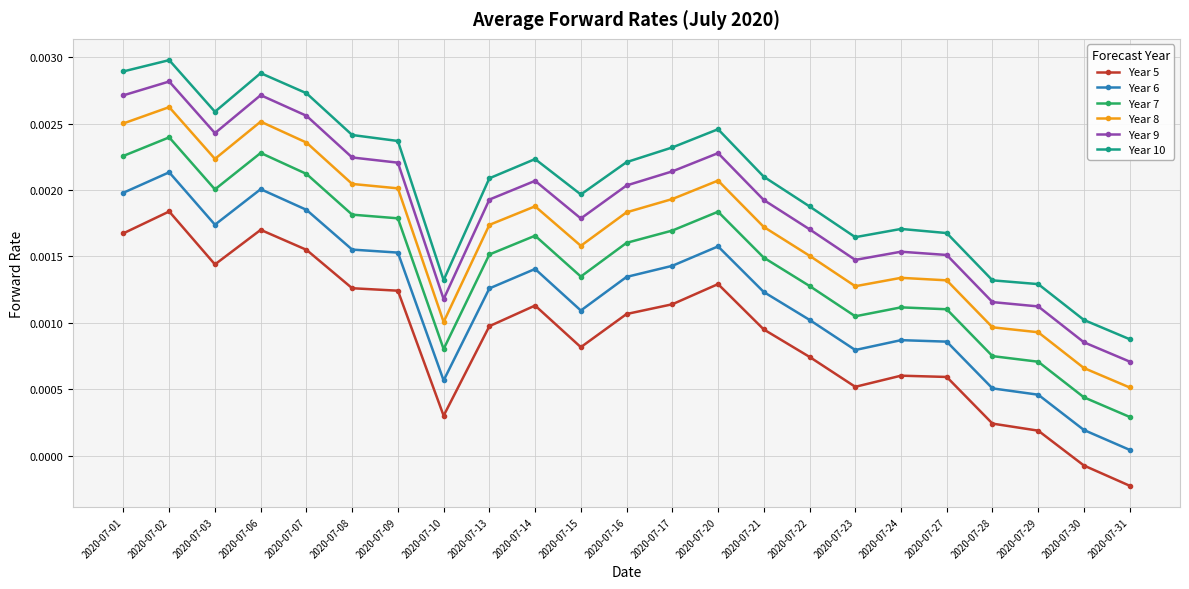

At which label is Year 5 closest to 0?

2020-07-30